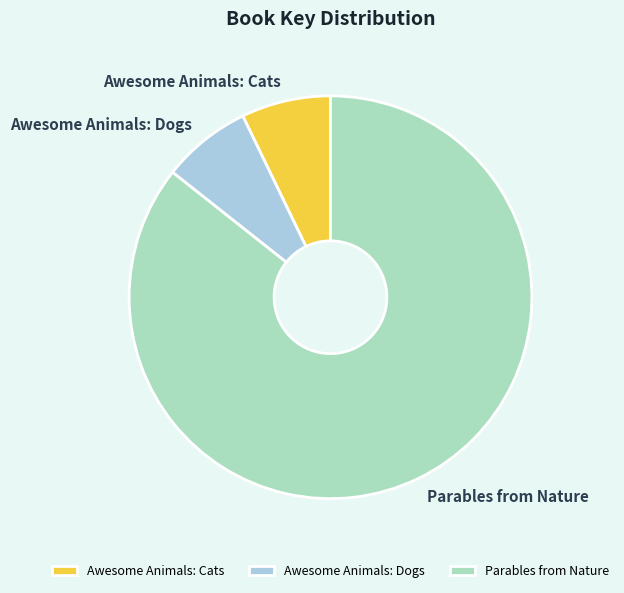

What is the ratio of the value at Awesome Animals: Cats to the value at Parables from Nature?

0.1